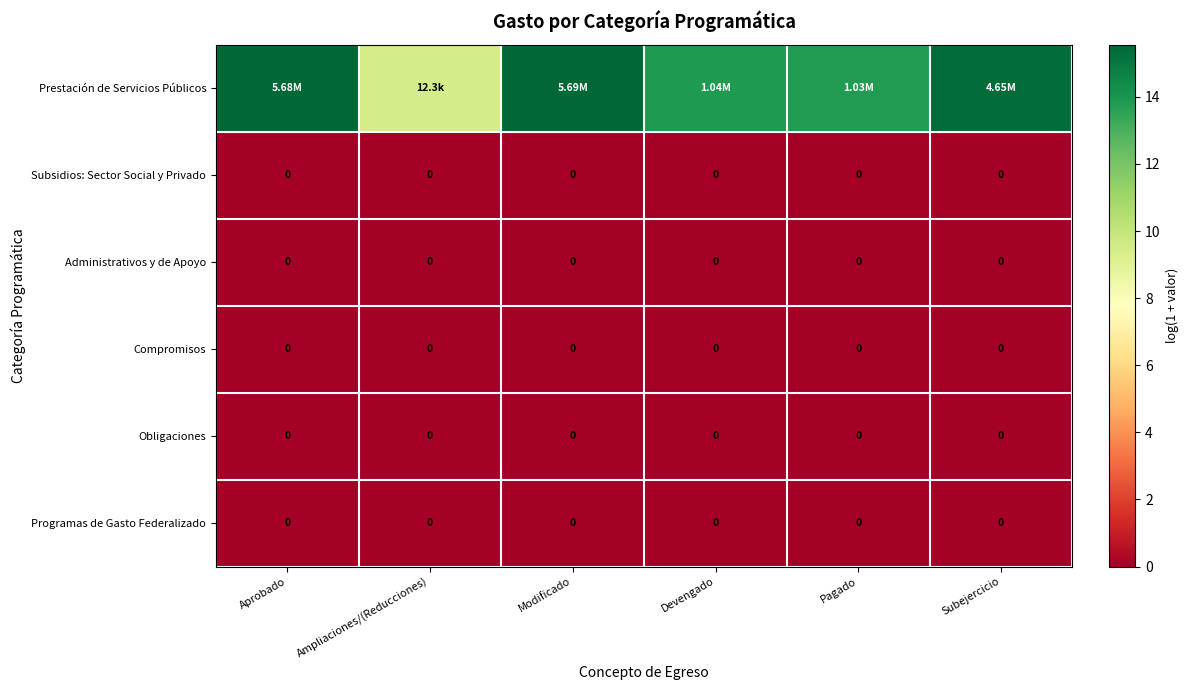

At which category does the chart reach its peak across all series?

Modificado